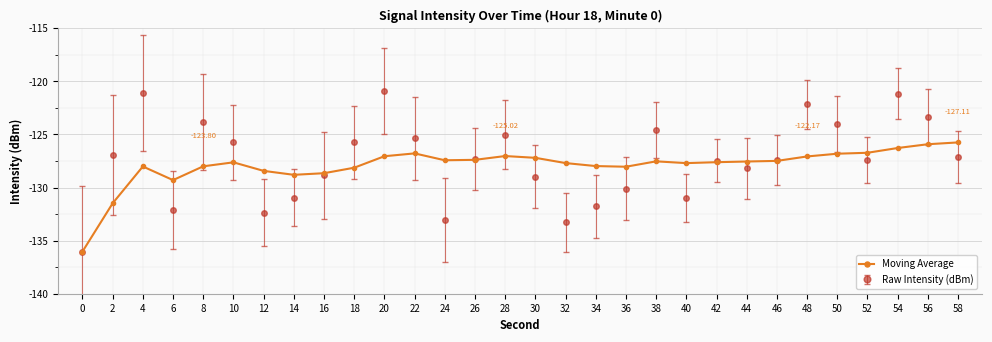

How many distinct data groups are displayed?

2